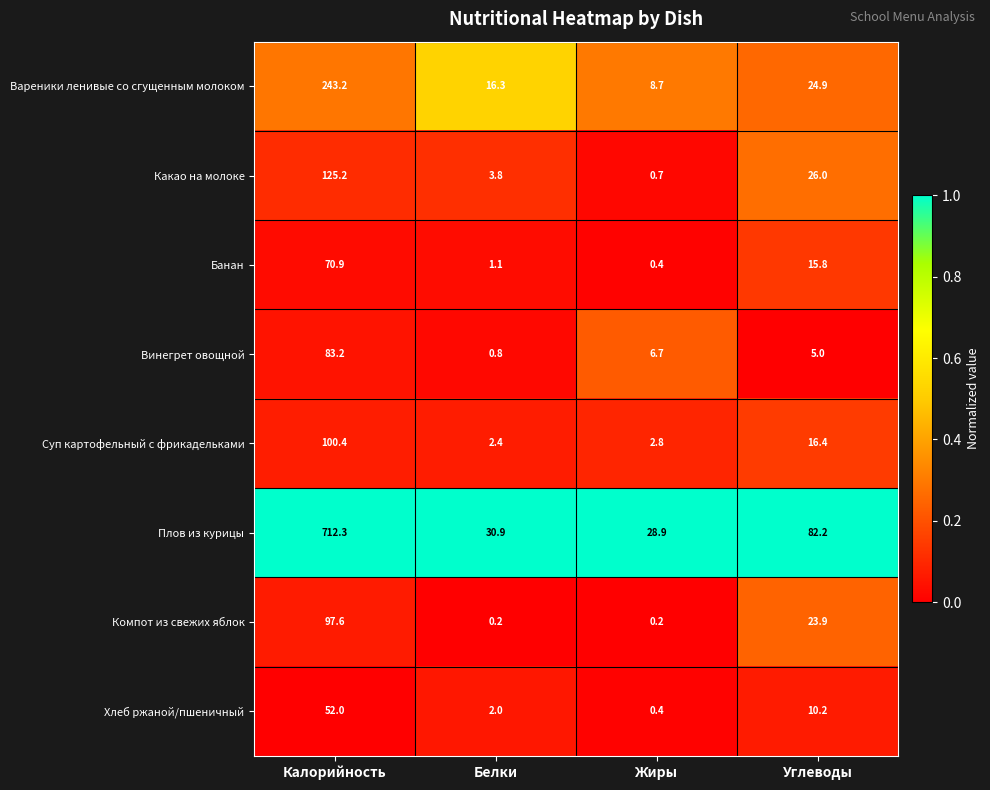

What is the sum of all Плов из курицы values?

854.3